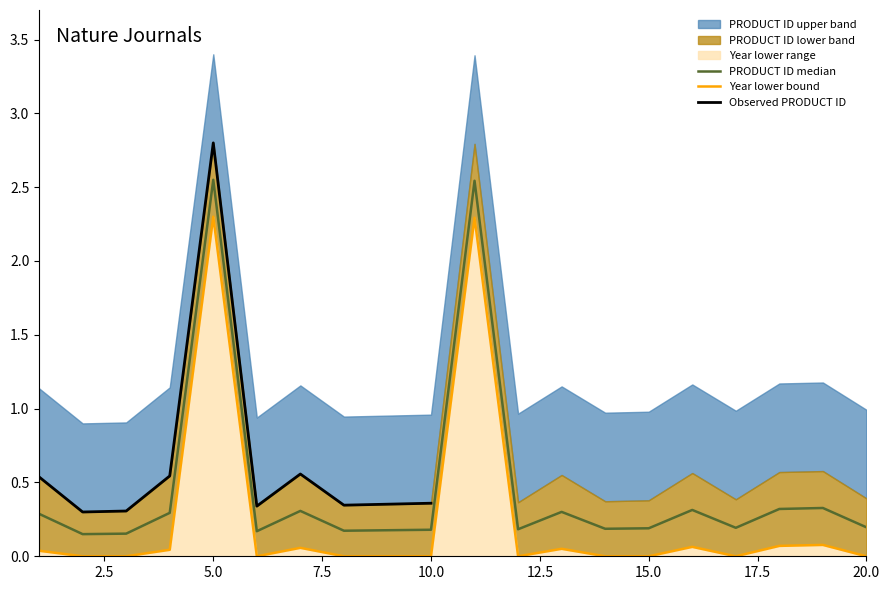

Rank the categories by value from highest to lowest.

5, 11, 19, 18, 16, 7, 13, 4, 1, 20, 17, 15, 14, 12, 10, 9, 8, 6, 3, 2